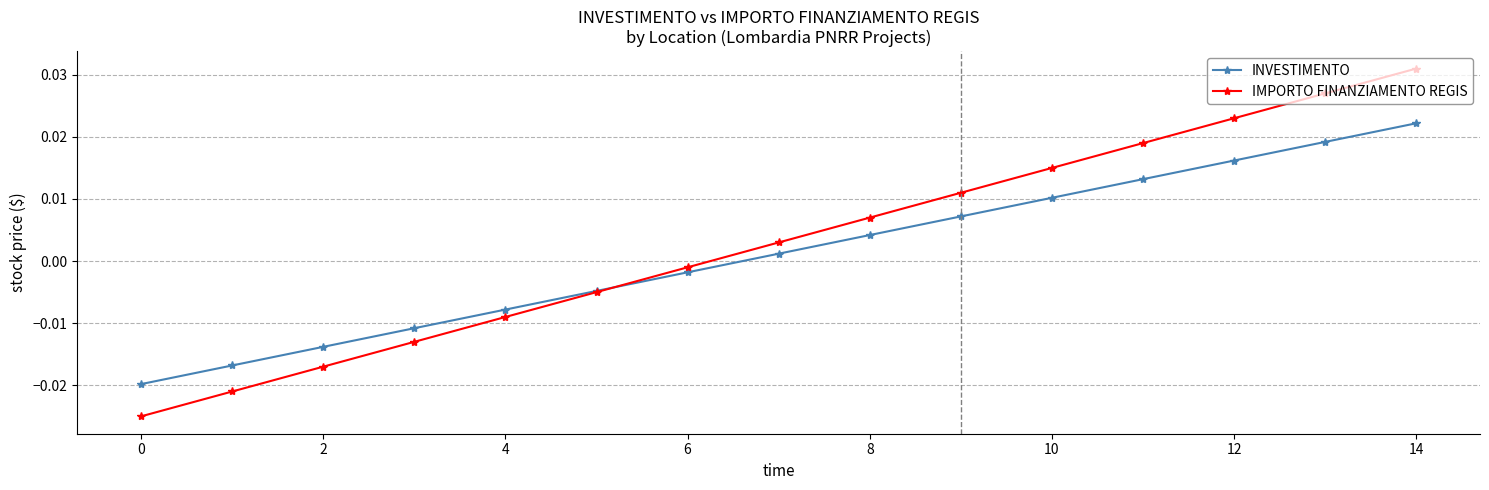

Rank the series by their maximum value, from lowest to highest.

INVESTIMENTO, IMPORTO FINANZIAMENTO REGIS